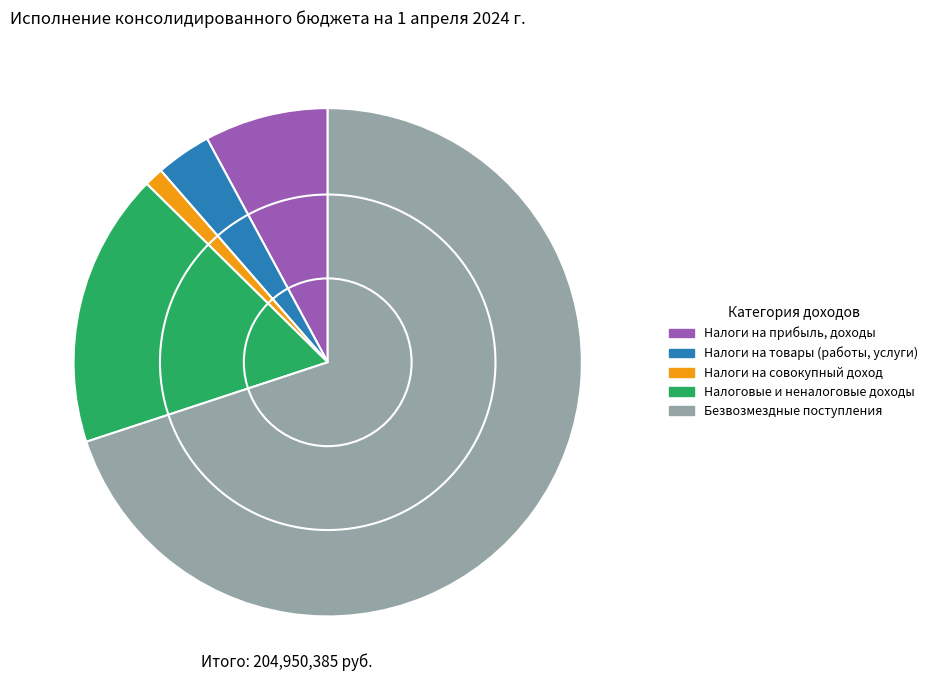

Is Налоги на прибыль, доходы the majority of the pie?

No